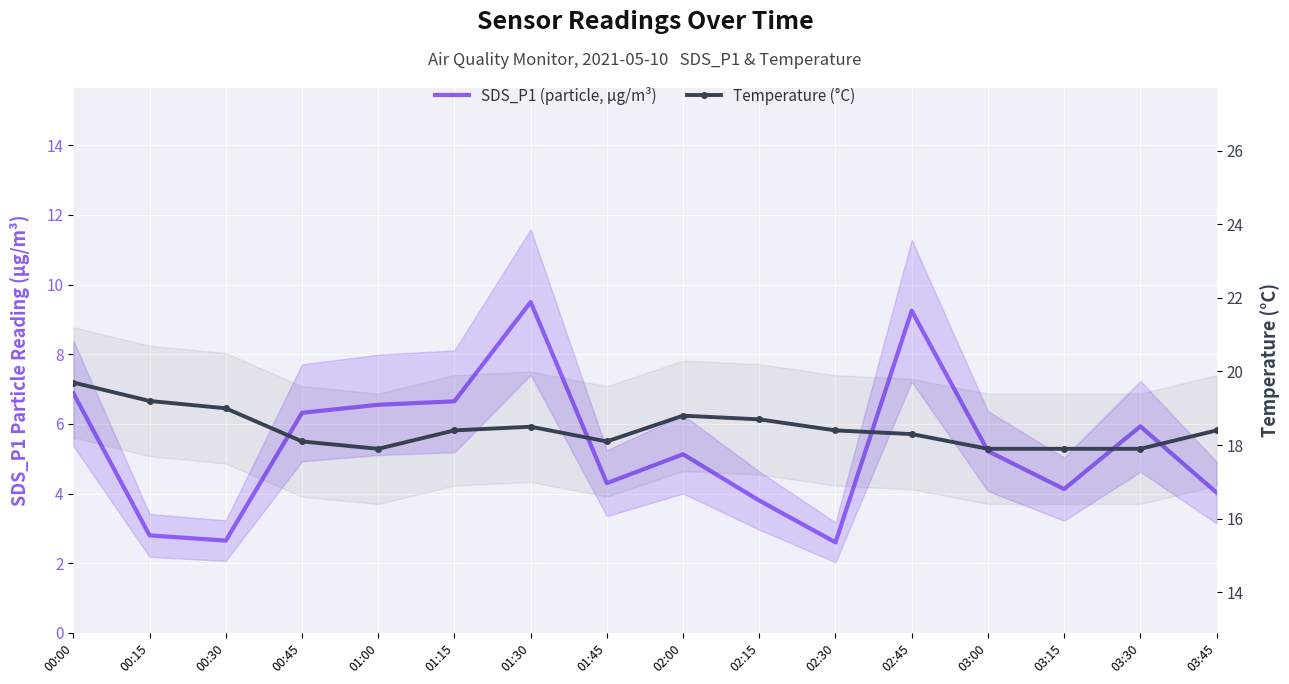

How many values in the SDS_P1 (particle, µg/m³) series are below 5?

7